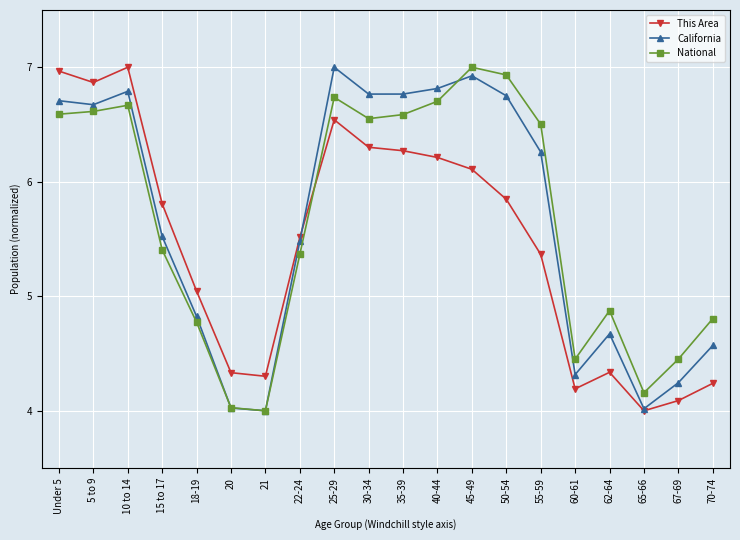

What is the difference between the second highest and minimum values in the California series?

2.9